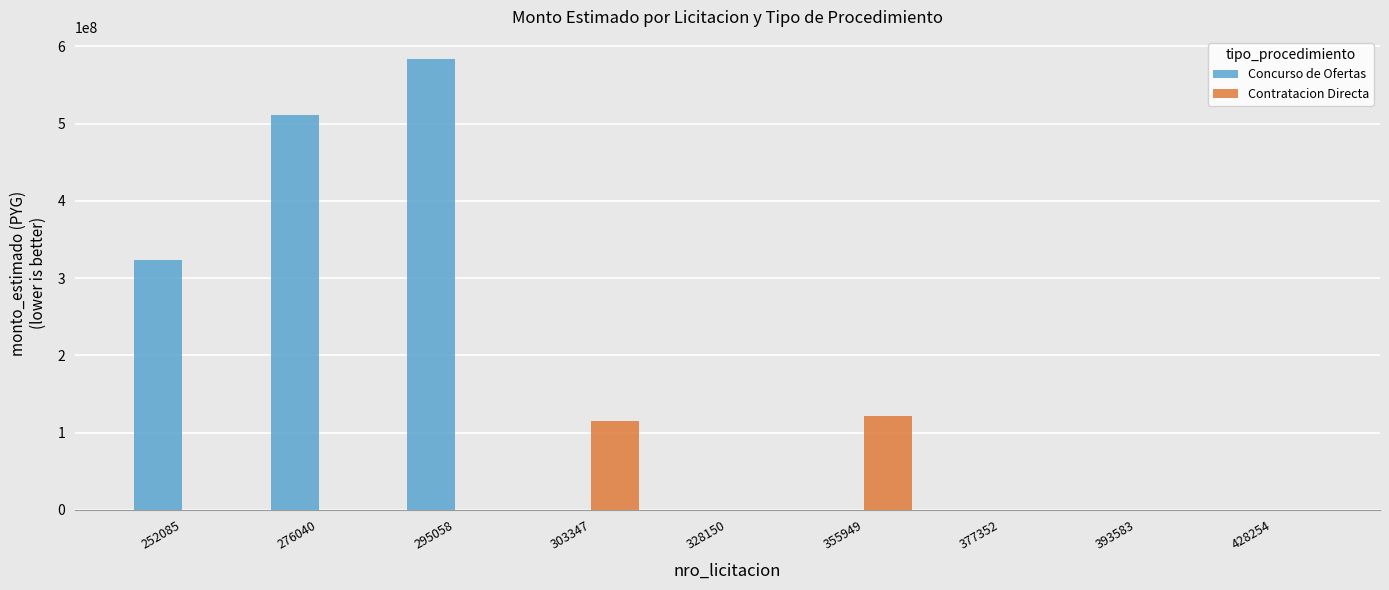

What is the sum of all Concurso de Ofertas values?

1418794000